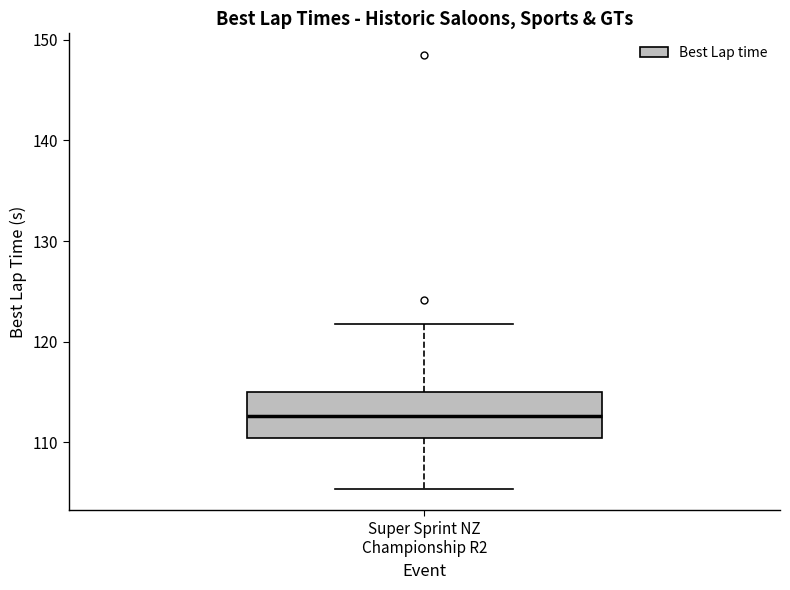

Read this box plot against the y-axis: the position of the median line, the range covered by the box, and the ends of both whiskers. The values are not printed on the chart, so give them approximately, as read against the axis.

median 113, box 110 to 115, whiskers 105 to 122